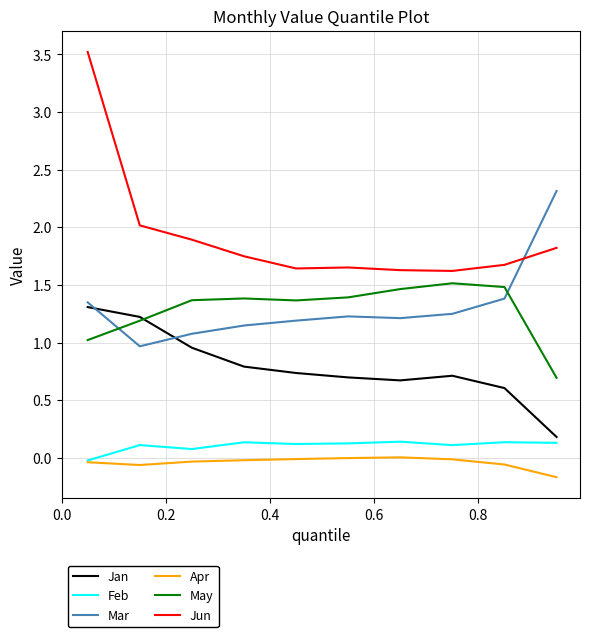

Which series has the largest total across all categories?

Jun